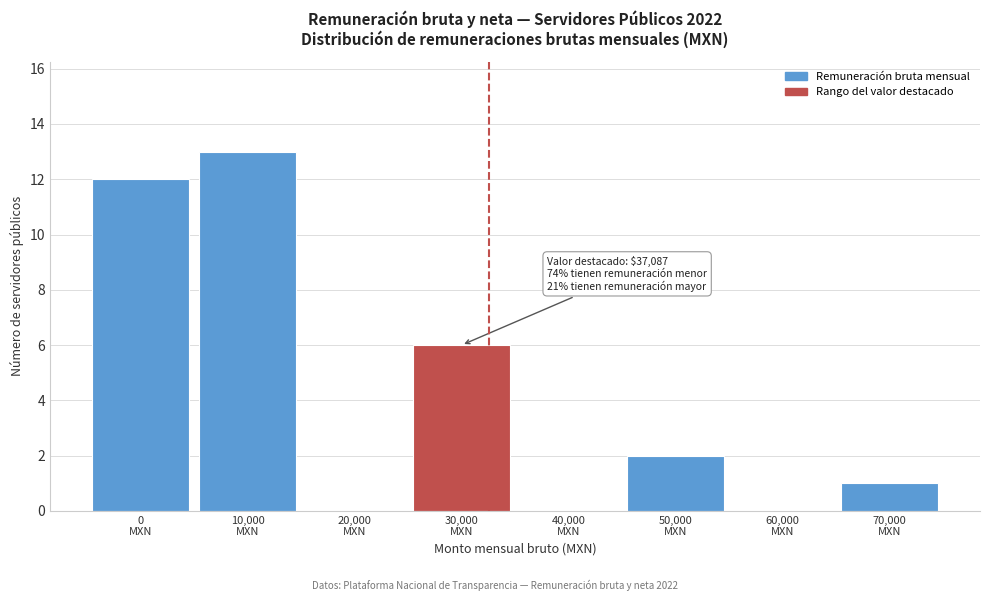

What is the sum of all values?

34